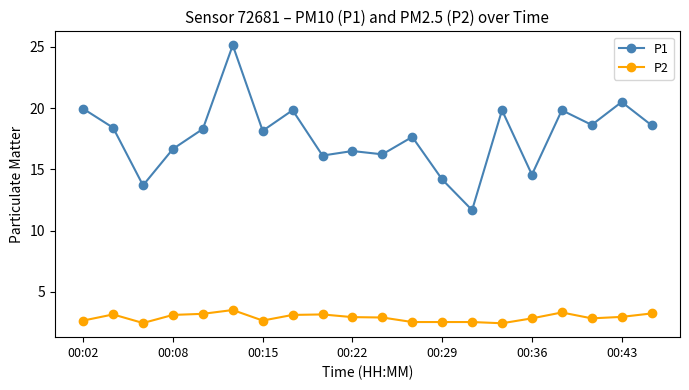

In P1, how many points are higher than both neighbors (excluding endpoints)?

7